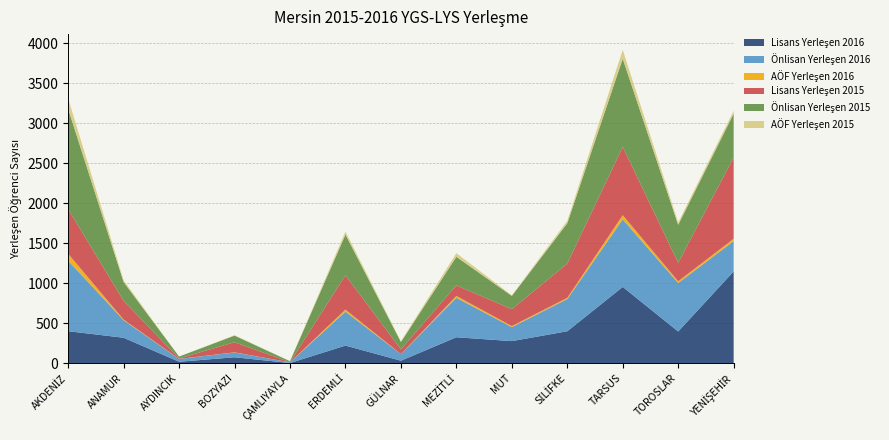

Reading right to left, what are all the values shown in this chart?

Lisans Yerleşen 2016: 1149	398	955	401	278	326	33	222	4	76	20	320	402
Önlisan Yerleşen 2016: 379	606	844	403	175	493	83	424	9	60	35	219	881
AÖF Yerleşen 2016: 29	22	53	15	13	24	0	26	0	2	1	8	86
Lisans Yerleşen 2015: 1016	231	853	428	211	132	59	429	2	126	6	233	558
Önlisan Yerleşen 2015: 548	474	1103	504	166	357	92	508	12	83	23	236	1252
AÖF Yerleşen 2015: 36	30	111	30	8	45	9	38	1	5	0	22	131